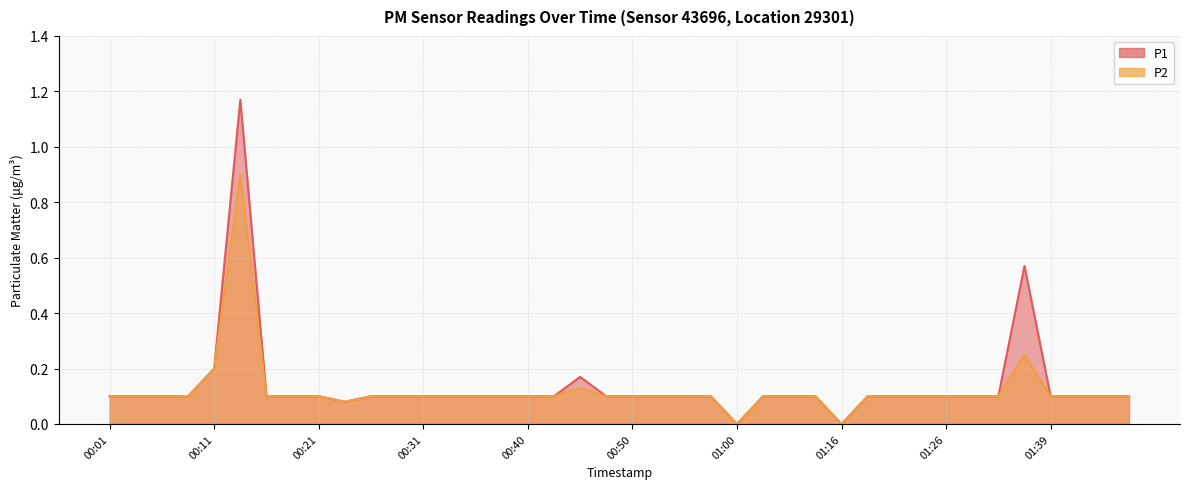

What is the sum of all P1 values?

5.5